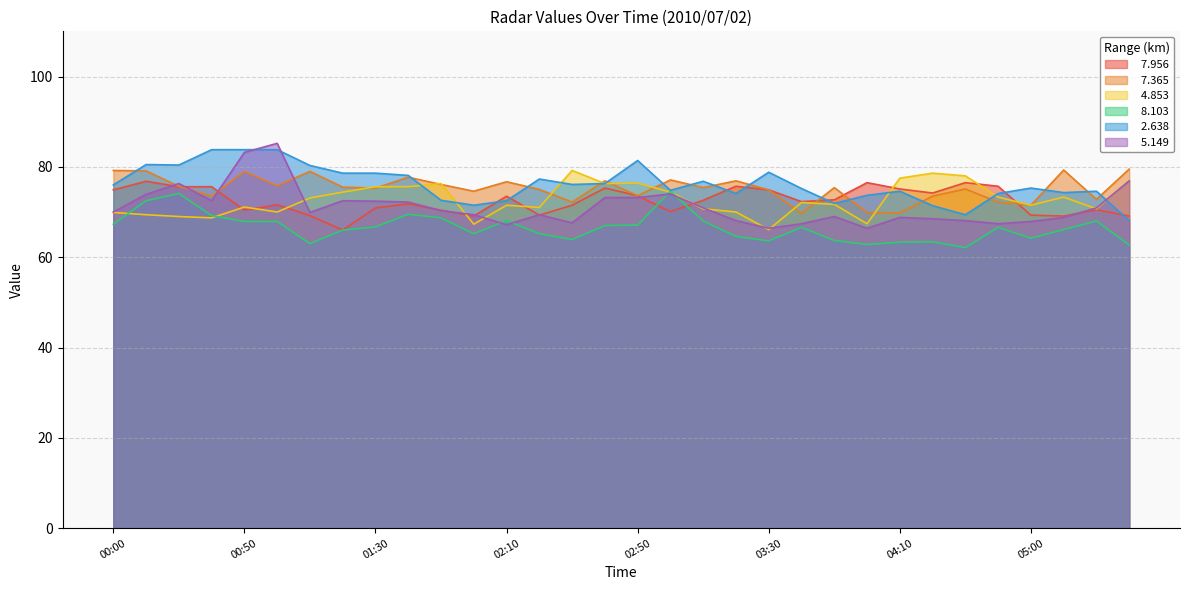

The value of   5.149 at 05:10 is 44.2. True or false?

False